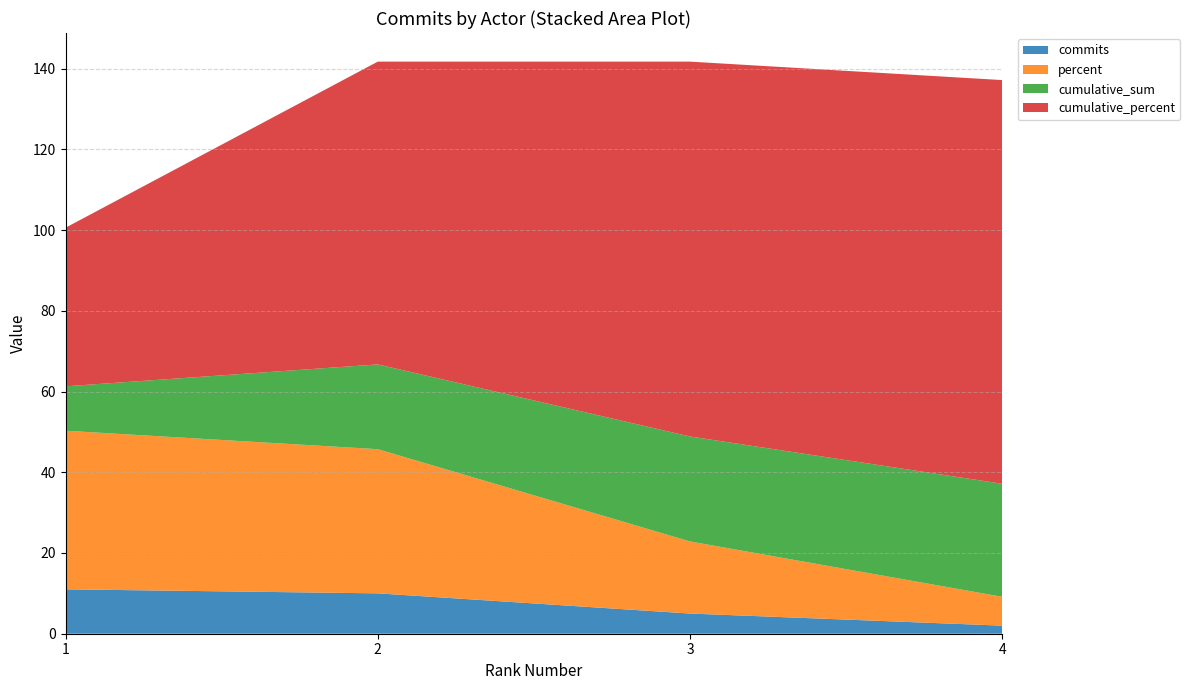

Reading left to right, transcribe all the data shown in this chart.

commits: 11.0	10.0	5.0	2.0
percent: 39.3	35.7	17.9	7.1
cumulative_sum: 11.0	21.0	26.0	28.0
cumulative_percent: 39.3	75.0	92.9	100.0